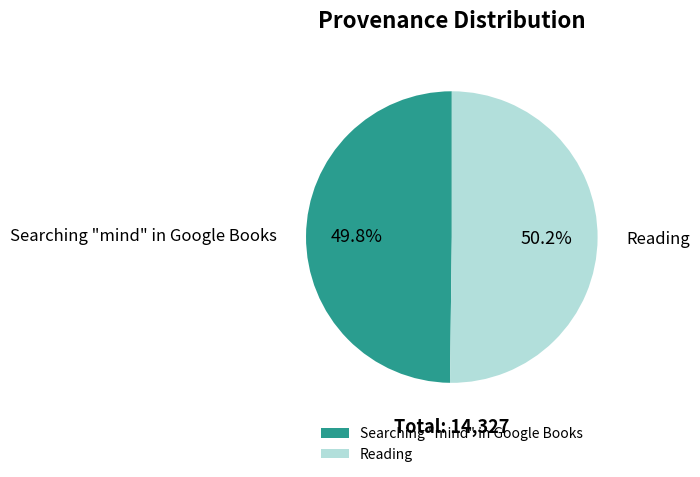

Is there a majority slice in this chart?

Yes